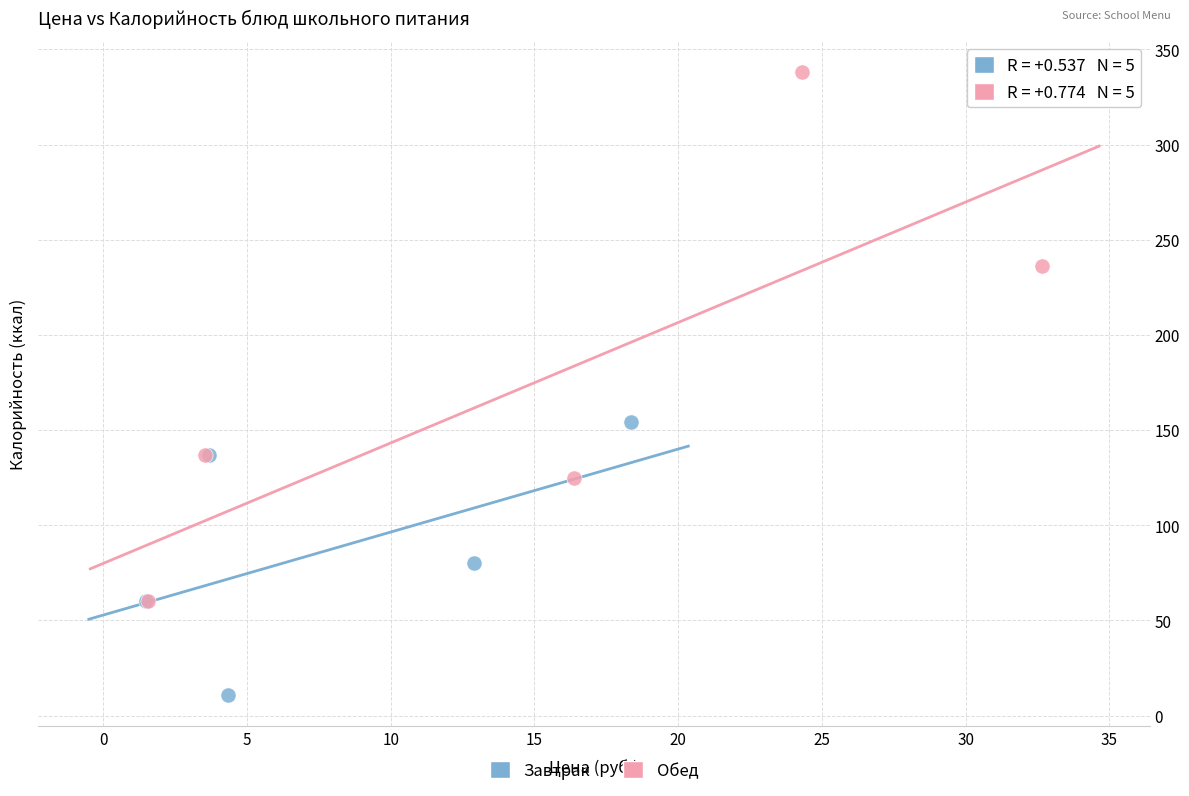

Which series reaches the minimum Y coordinate?

Завтрак